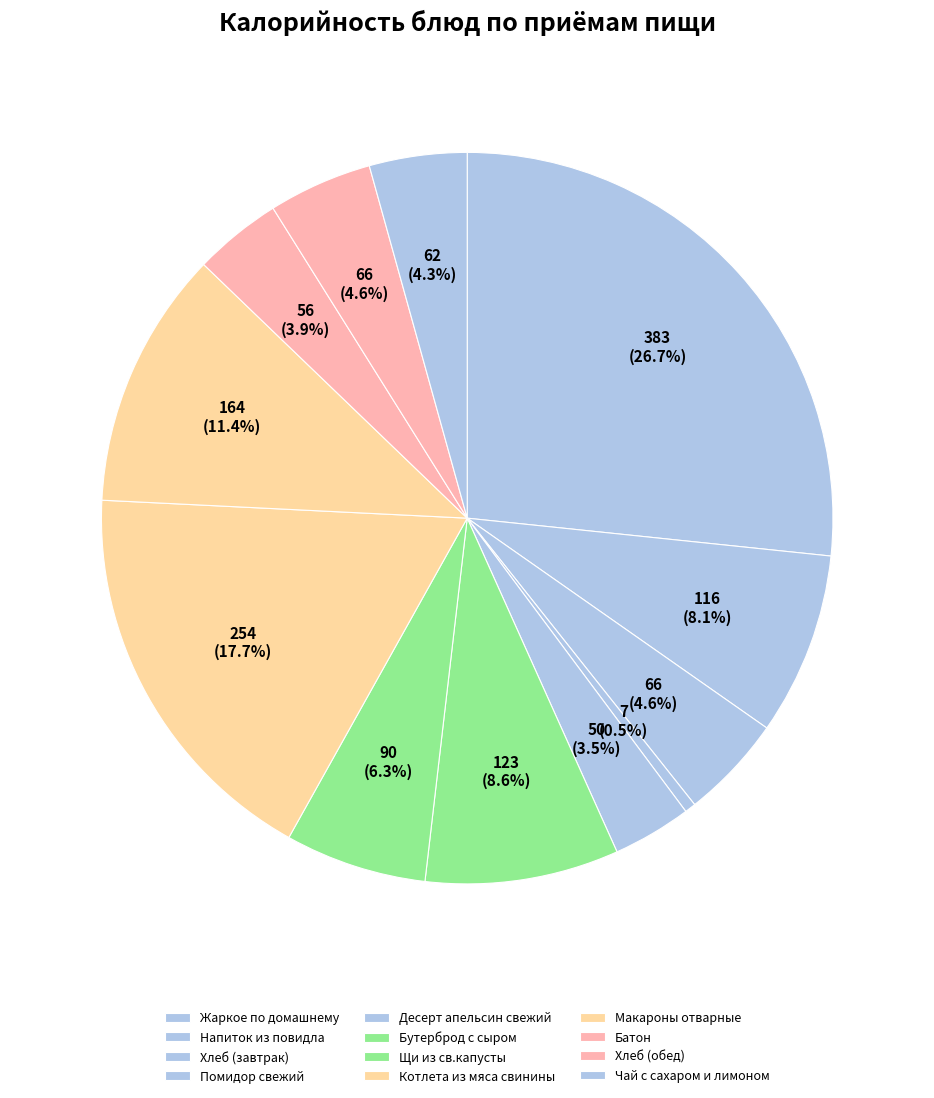

How many segments does this pie chart have?

12